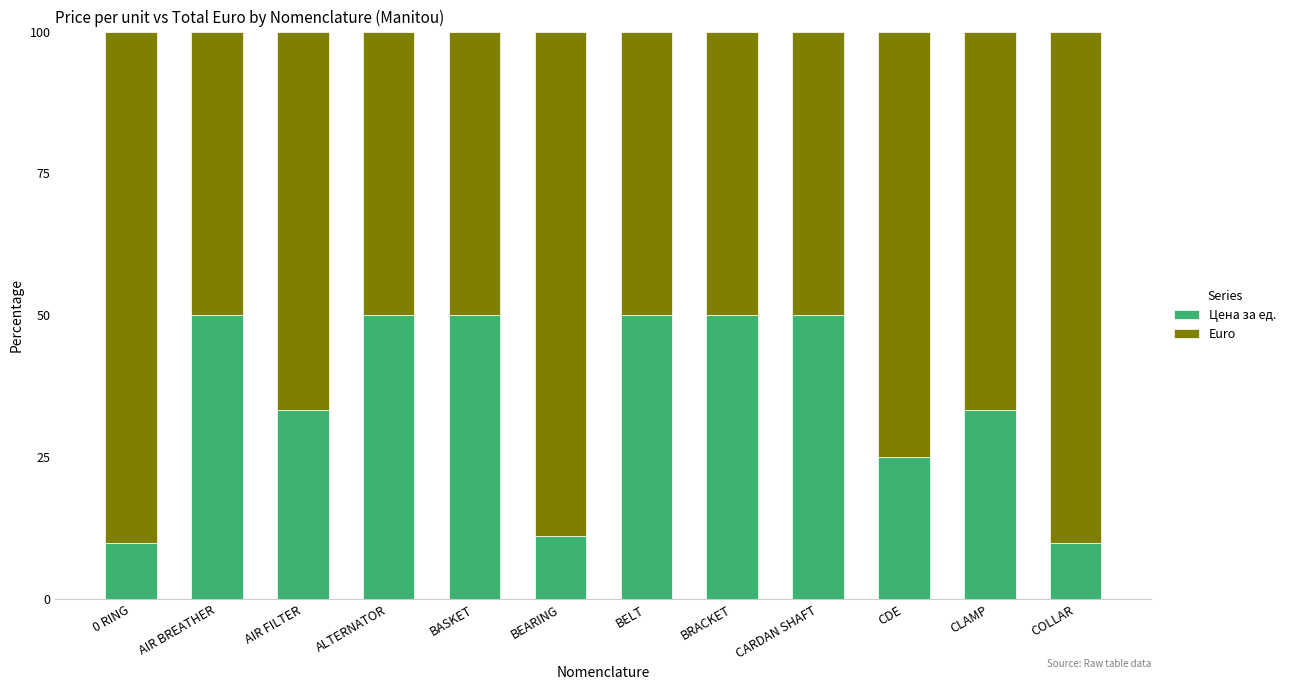

The Цена за ед. series shows 14.7 at CLAMP. True or false?

False